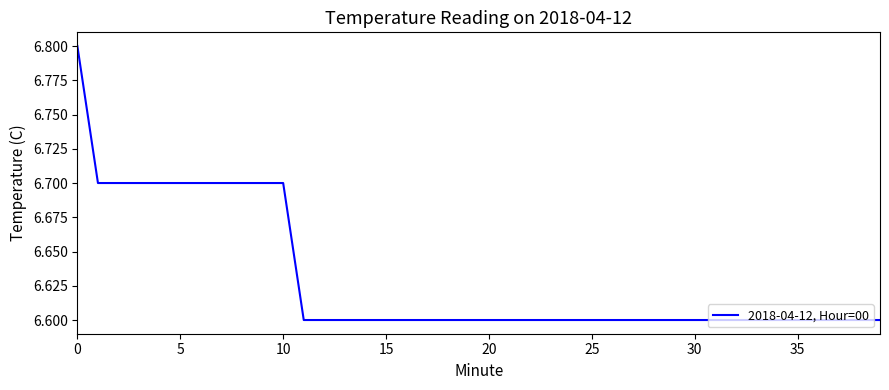

What is the maximum value shown in the chart?

6.8